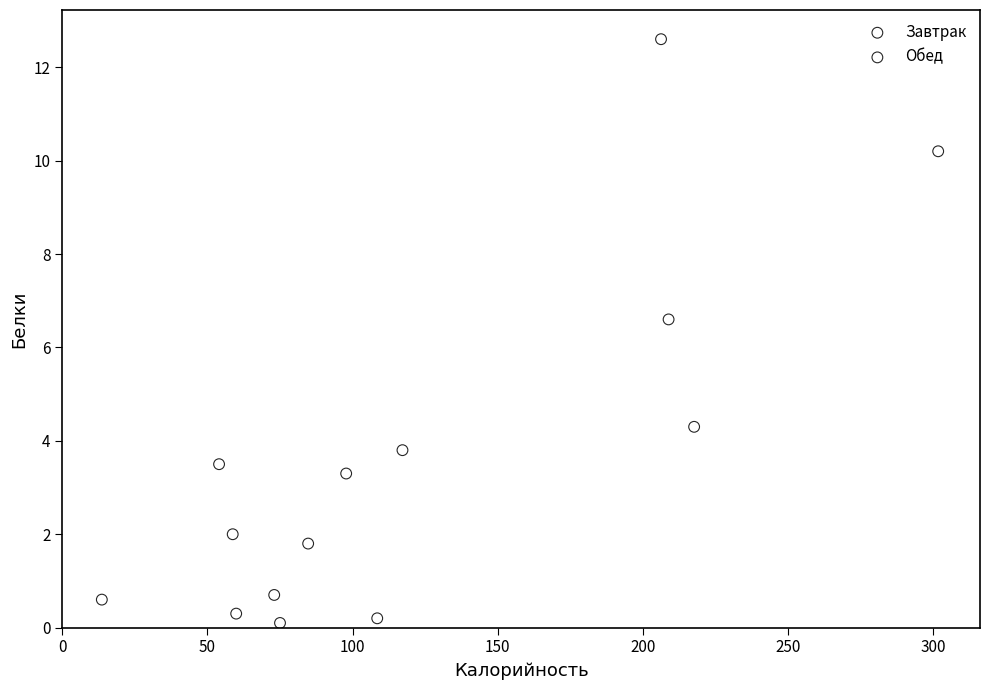

Which series reaches the maximum Y coordinate?

Обед